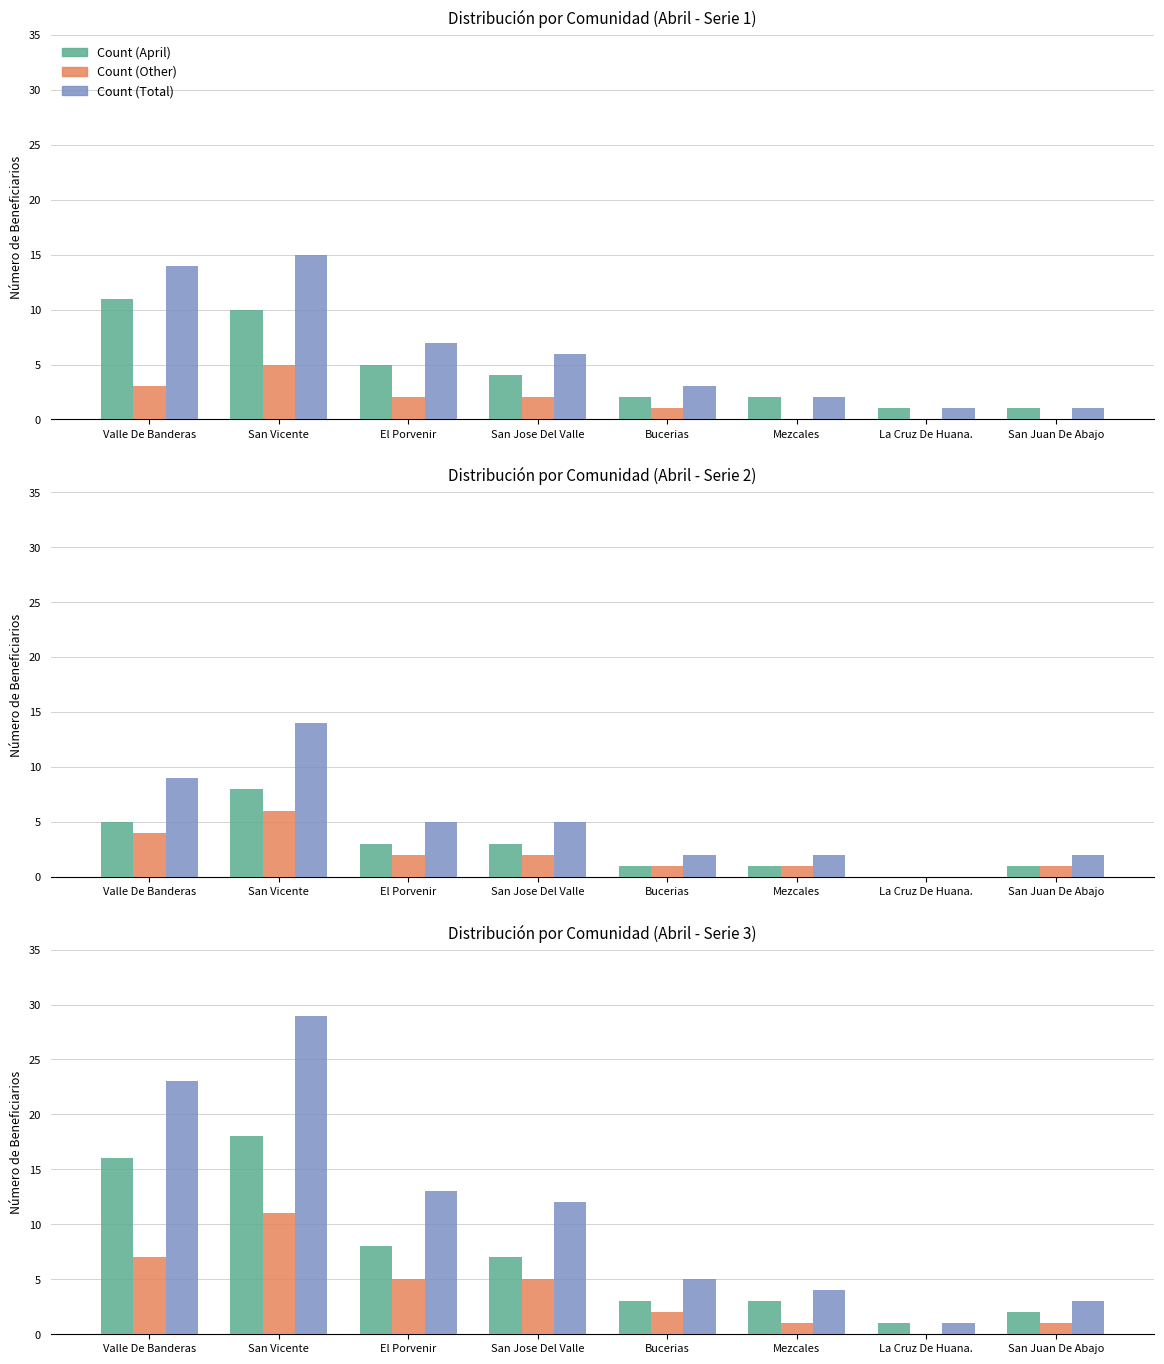

Rank the categories by Count (Total) value from lowest to highest.

La Cruz De Huana., San Juan De Abajo, Mezcales, Bucerias, San Jose Del Valle, El Porvenir, Valle De Banderas, San Vicente